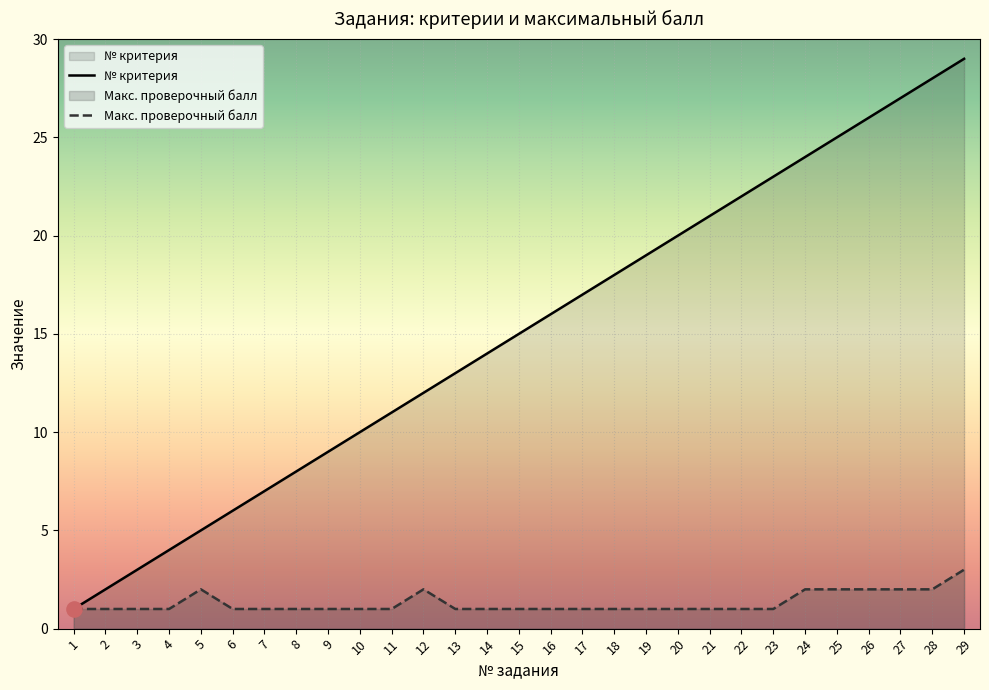

At which category is the sum across all series the highest?

29